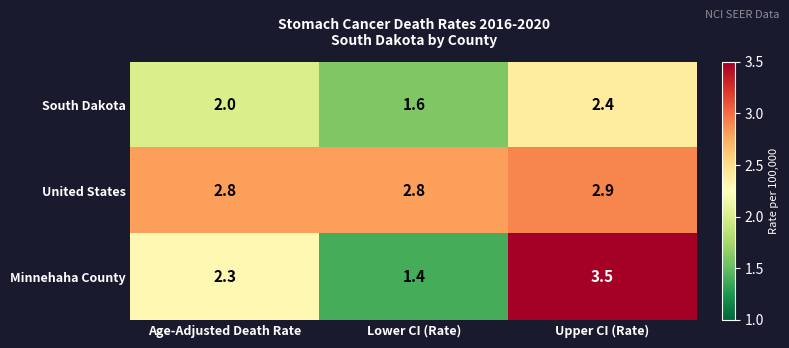

At which category is the sum across all series the highest?

Upper CI (Rate)